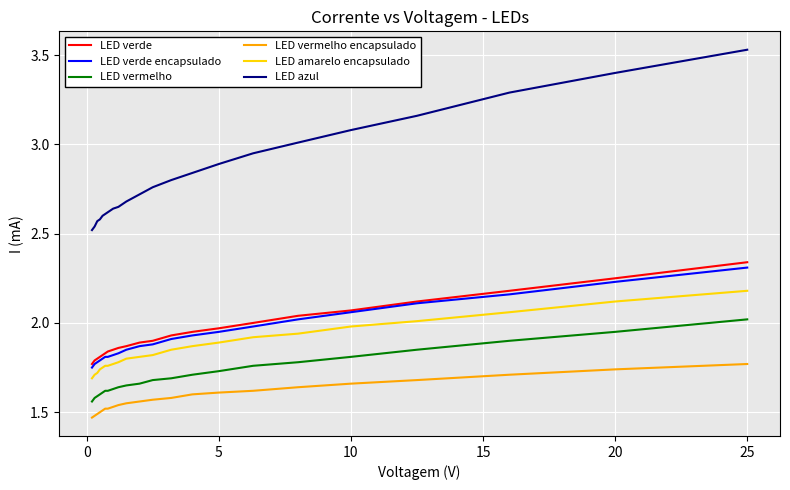

Rank the series by their maximum value, from highest to lowest.

LED azul, LED verde, LED verde encapsulado, LED amarelo encapsulado, LED vermelho, LED vermelho encapsulado